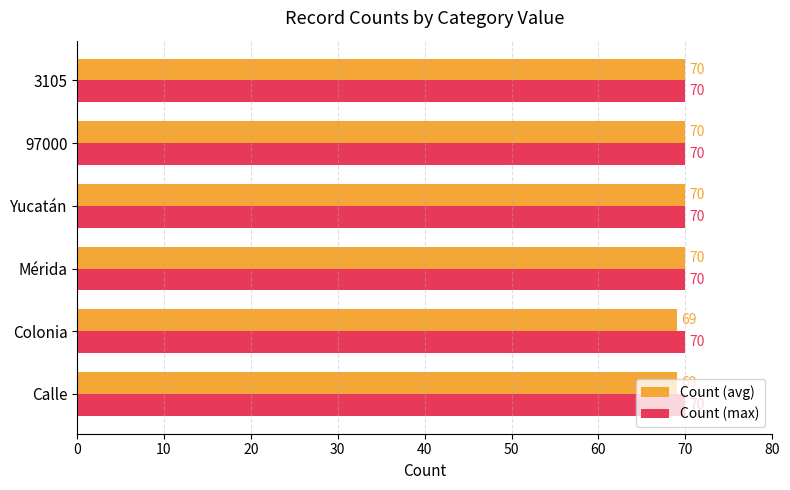

What are all the series names shown in the legend?

Count (avg), Count (max)